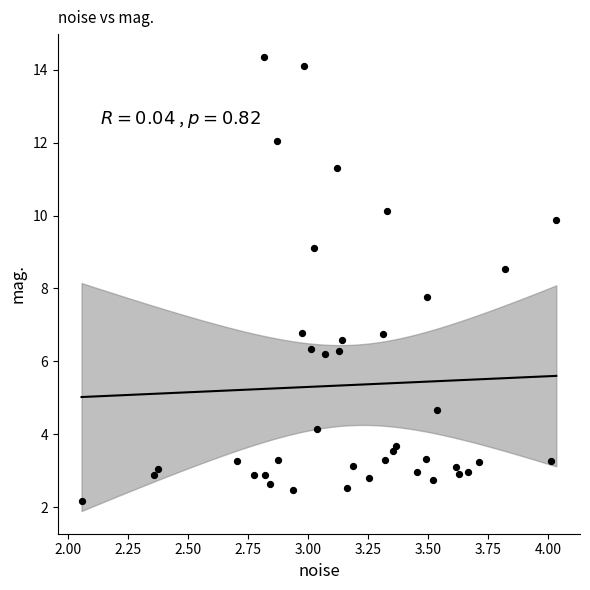

What Y value in the scatter plot is closest to 8?

7.8